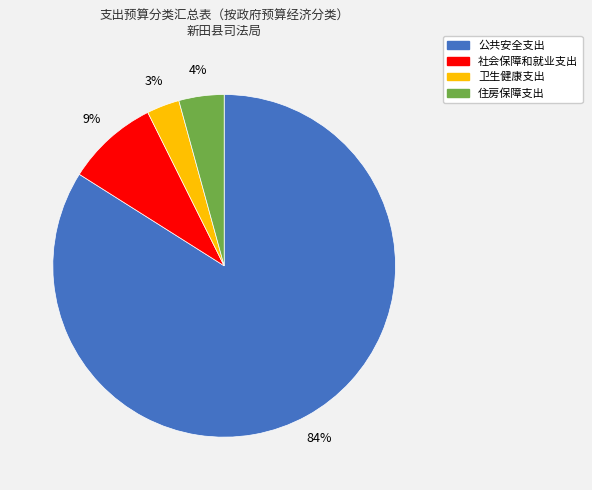

Rank the categories by value from highest to lowest.

公共安全支出, 社会保障和就业支出, 住房保障支出, 卫生健康支出